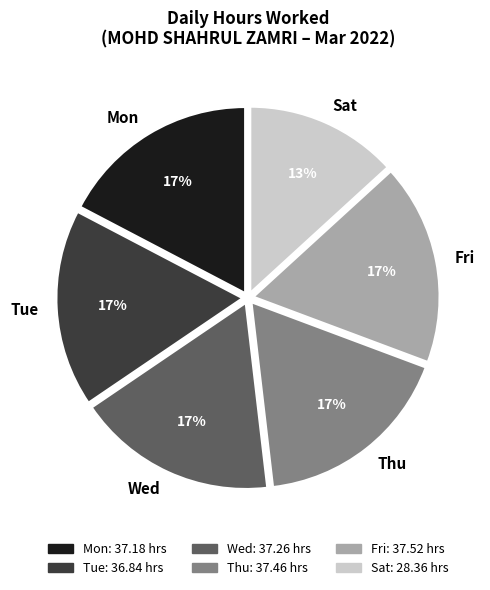

Is Mon the majority of the pie?

No